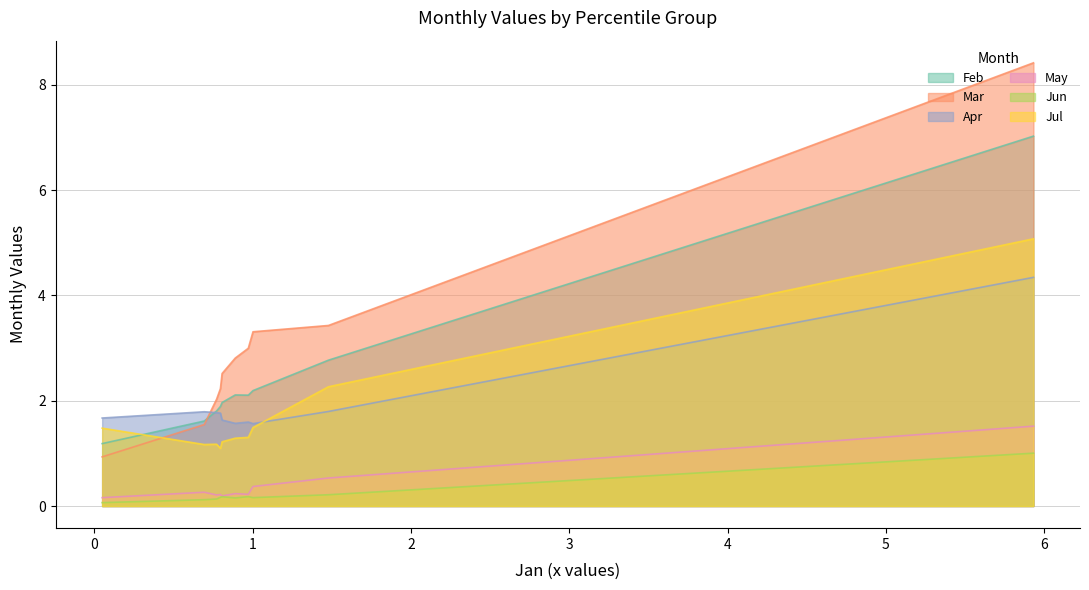

The value of Feb at pct45 is 2.1. True or false?

True